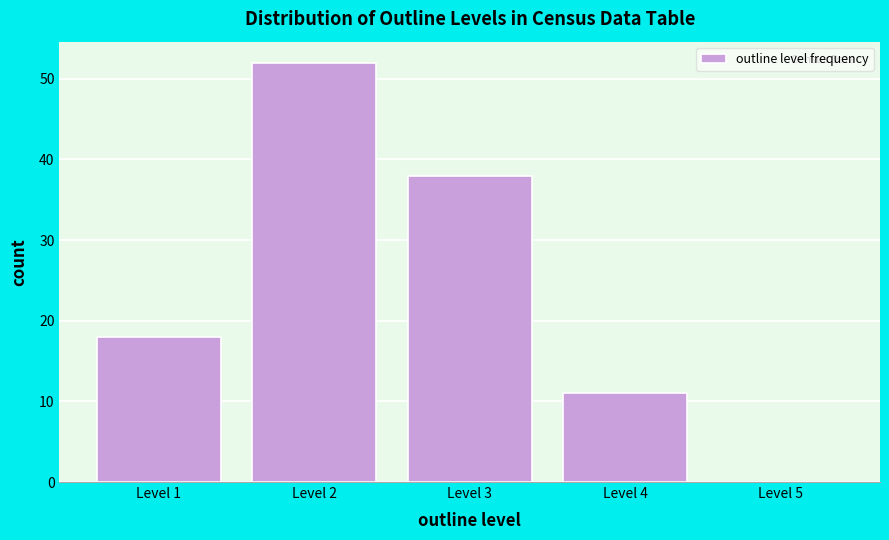

Over which range of the x-axis is the bar tallest?

1.5 to 2.5